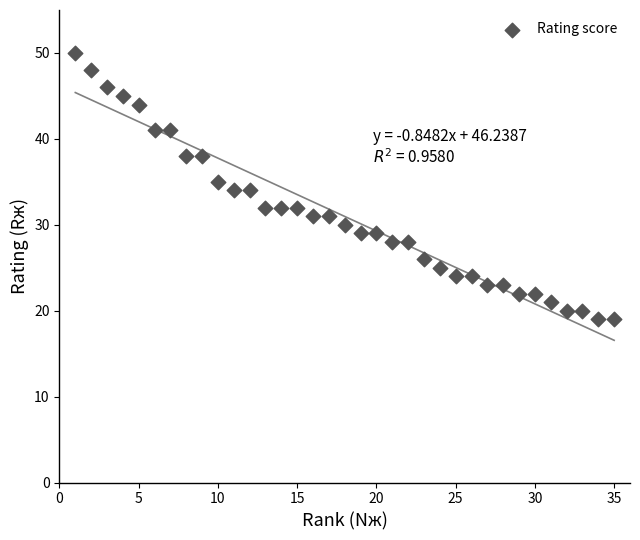

What is the range of X values (max minus min)?

34